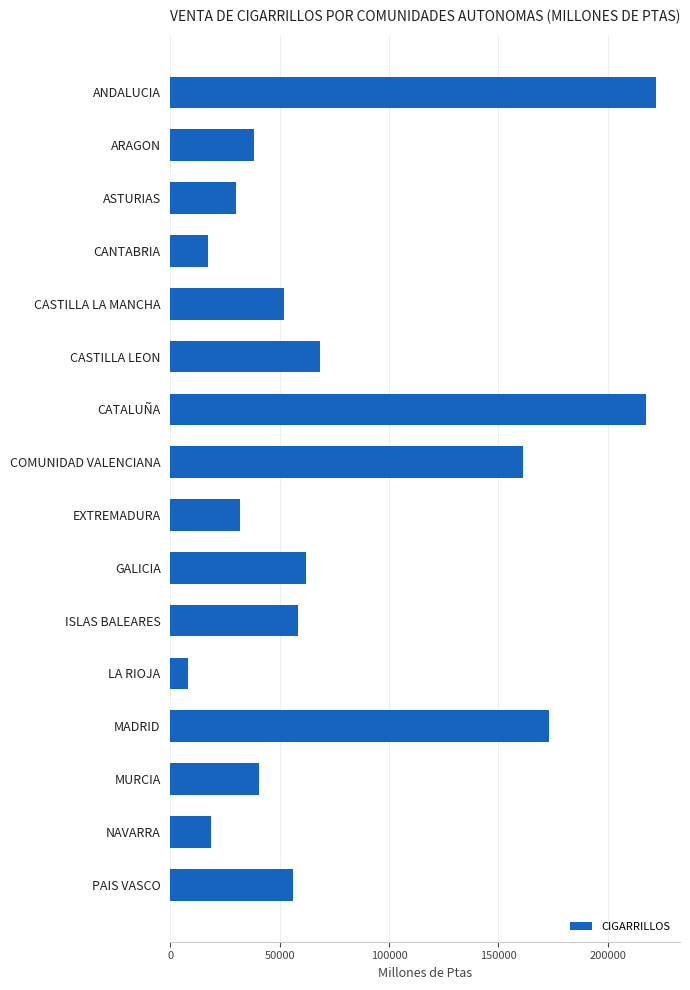

What is the change in value from CASTILLA LA MANCHA to CASTILLA LEON?

+16179.4